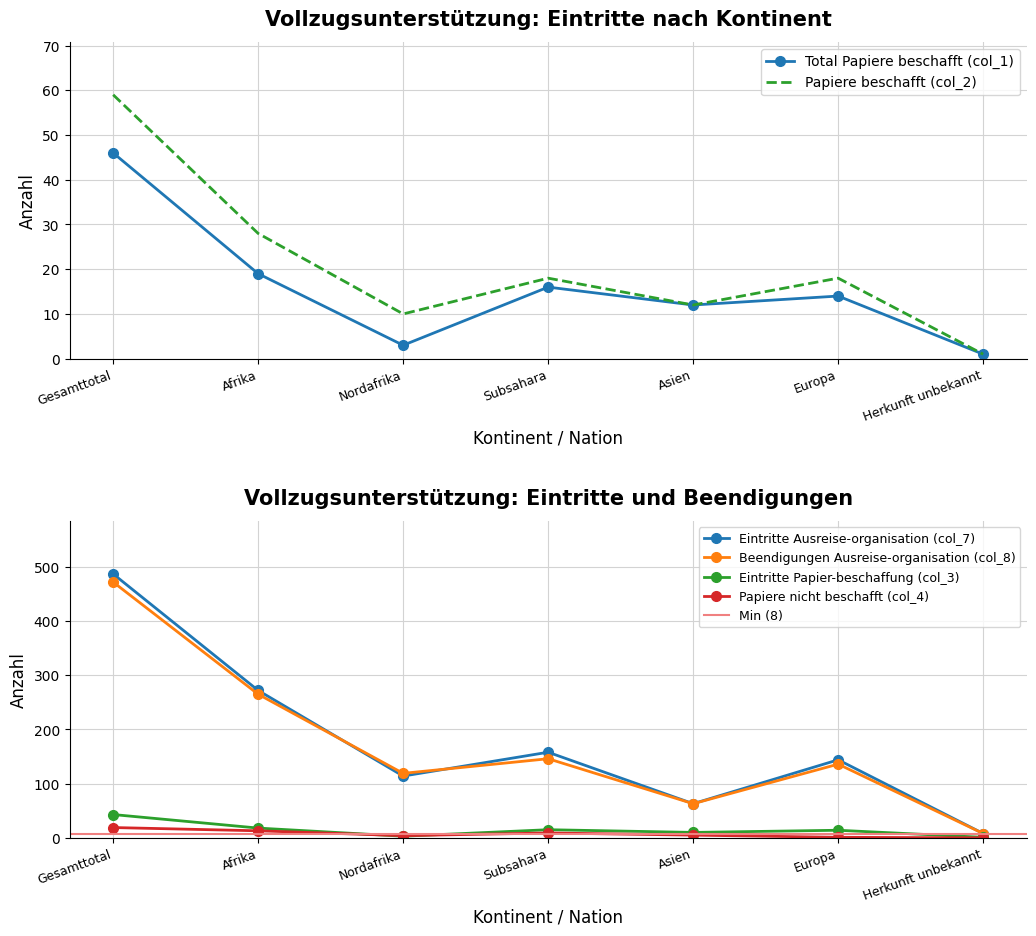

What is the difference between the Papiere nicht beschafft (col_4) values at Herkunft unbekannt and Nordafrika?

4